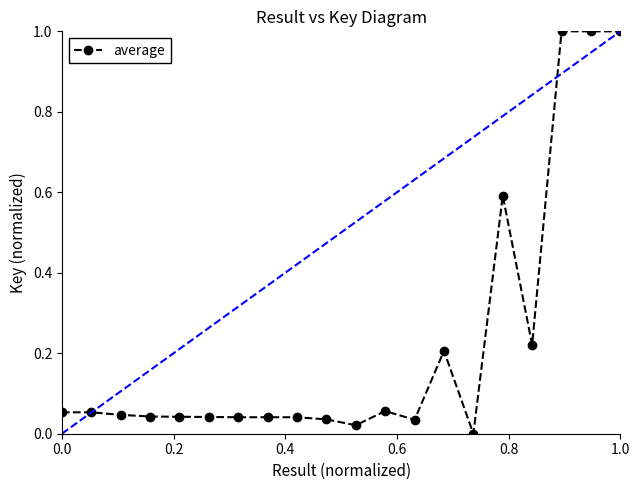

What is the greatest value displayed?

1.0